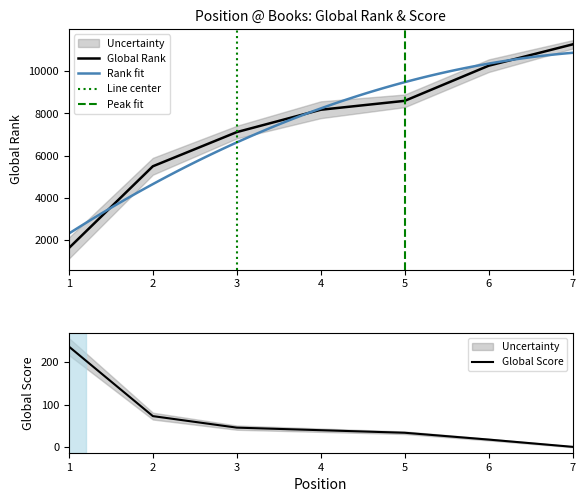

What are all the series names shown in the legend?

Global Rank, Global Score